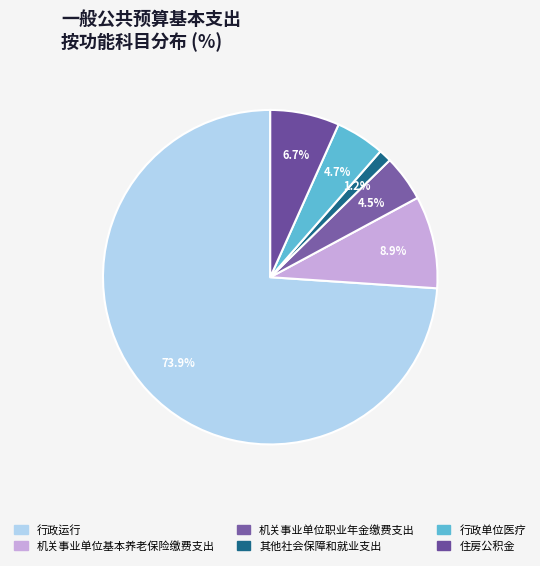

What percentage is NOT represented by 其他社会保障和就业支出?

98.8%